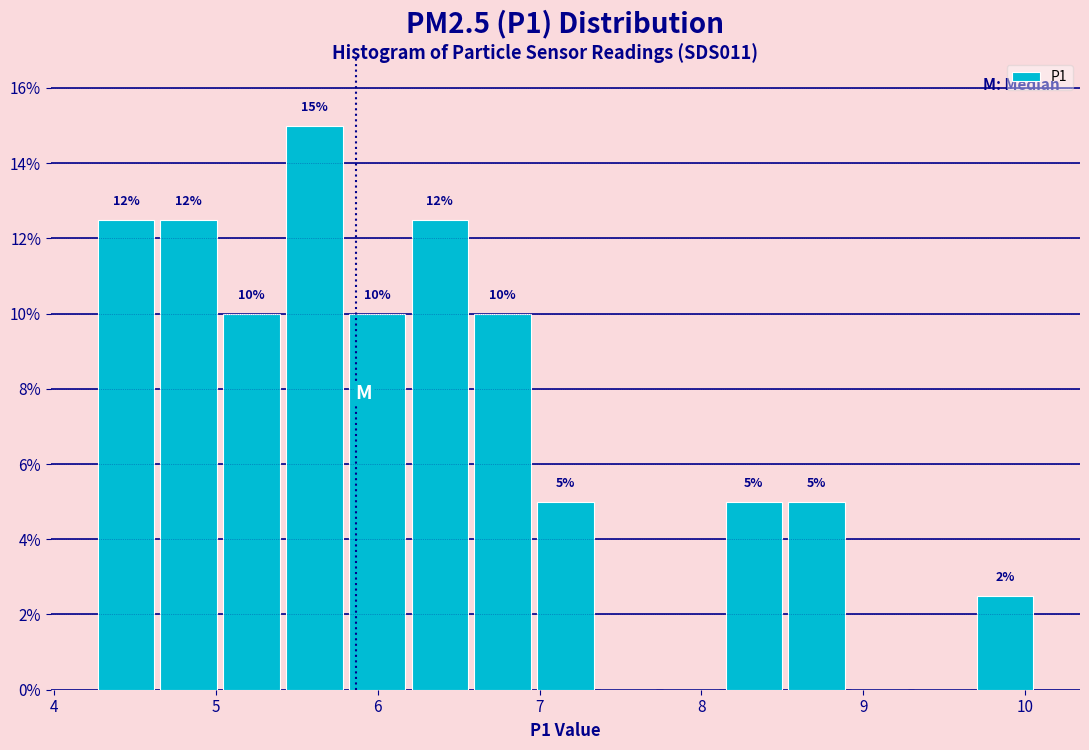

Read against the x-axis, roughly where is the centre of the tallest bar?

5.6